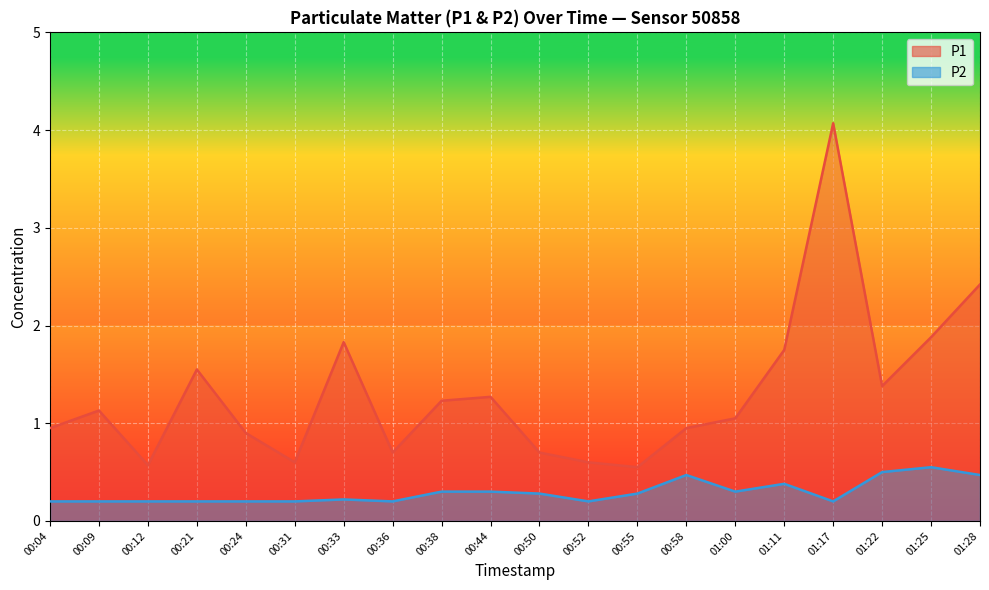

Is it true that P1 equals 0.6 at 00:12?

True